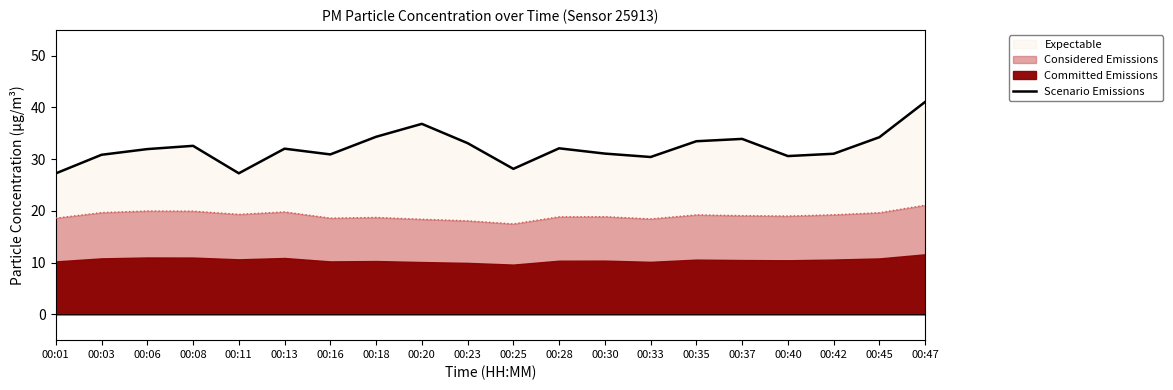

True or false: the data shows 30.6 at 00:40.

True